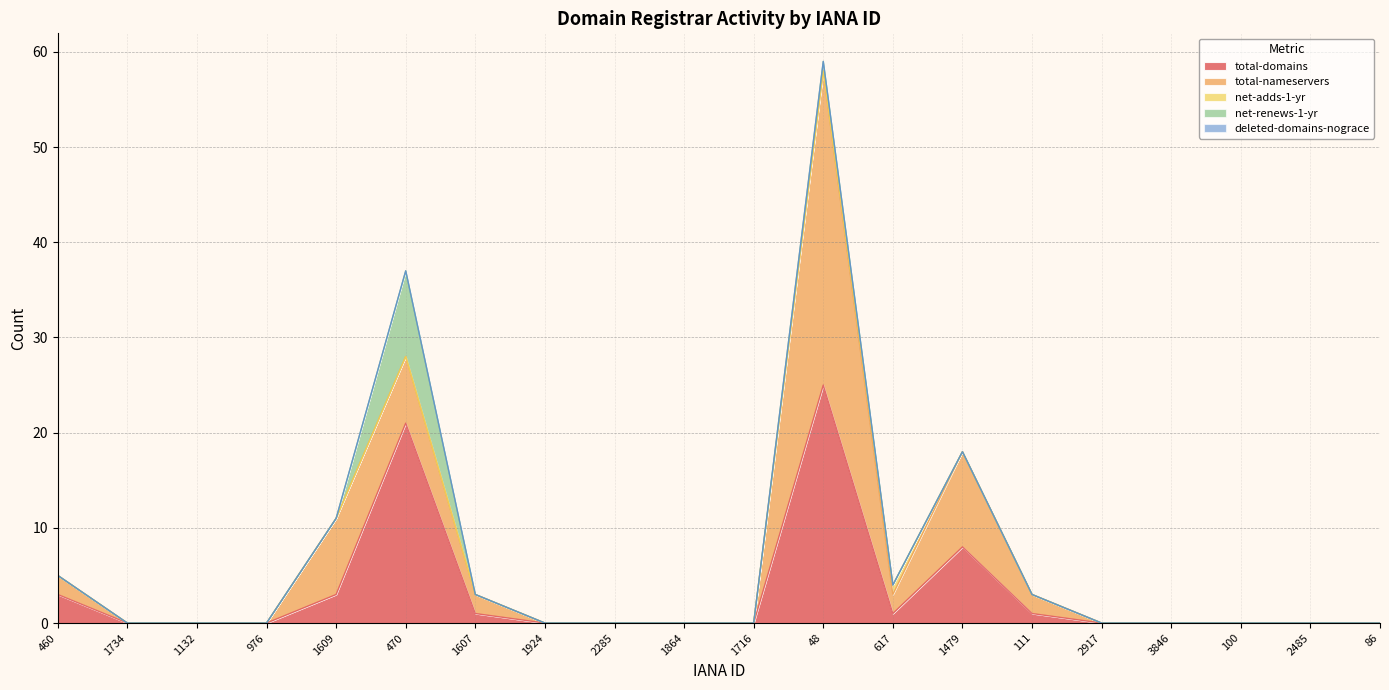

What is the label of the 6th point from the right?

111